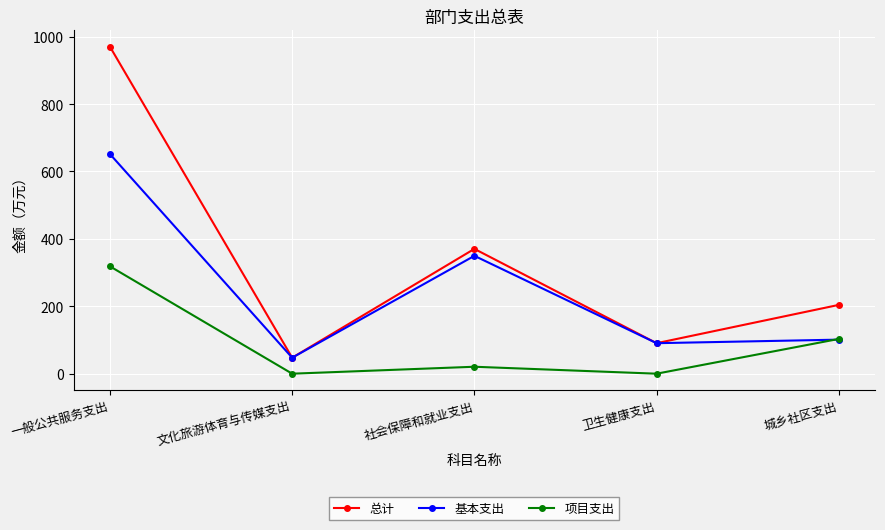

At which category is the sum across all series the highest?

一般公共服务支出